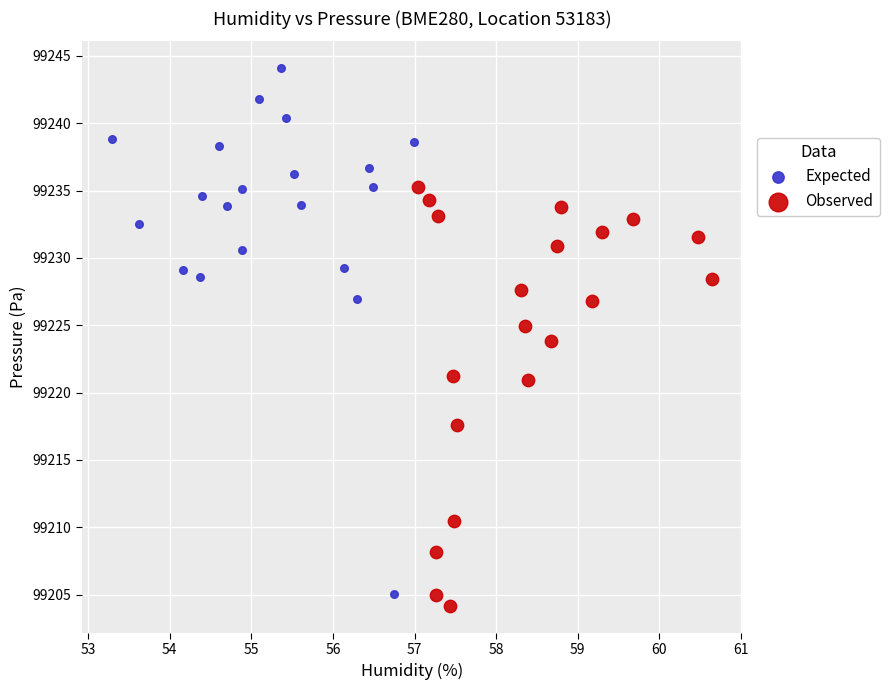

Which series reaches the maximum Y coordinate?

Expected